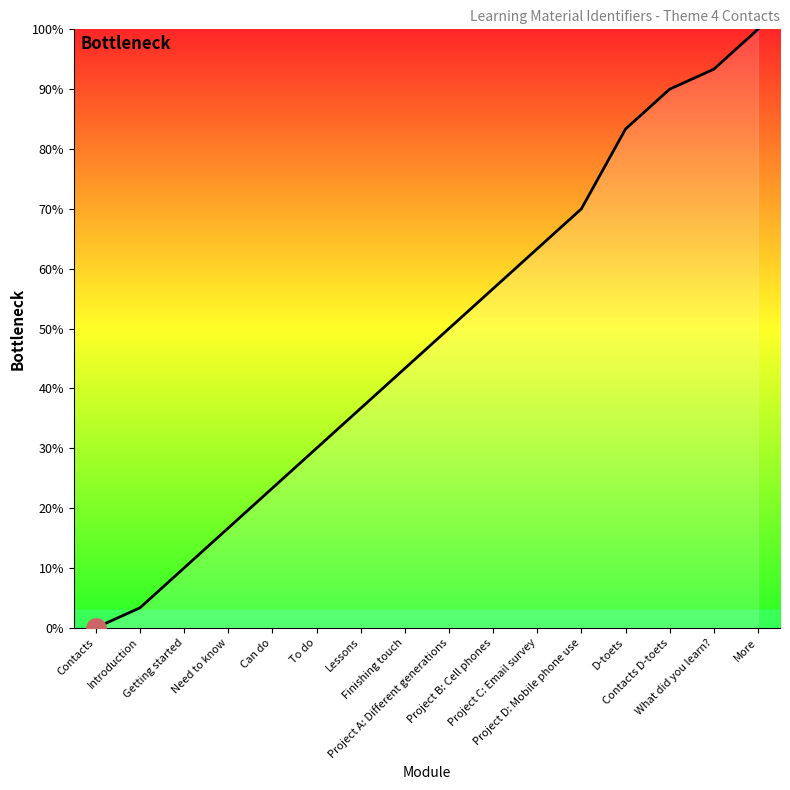

How many lines are shown in the chart?

1